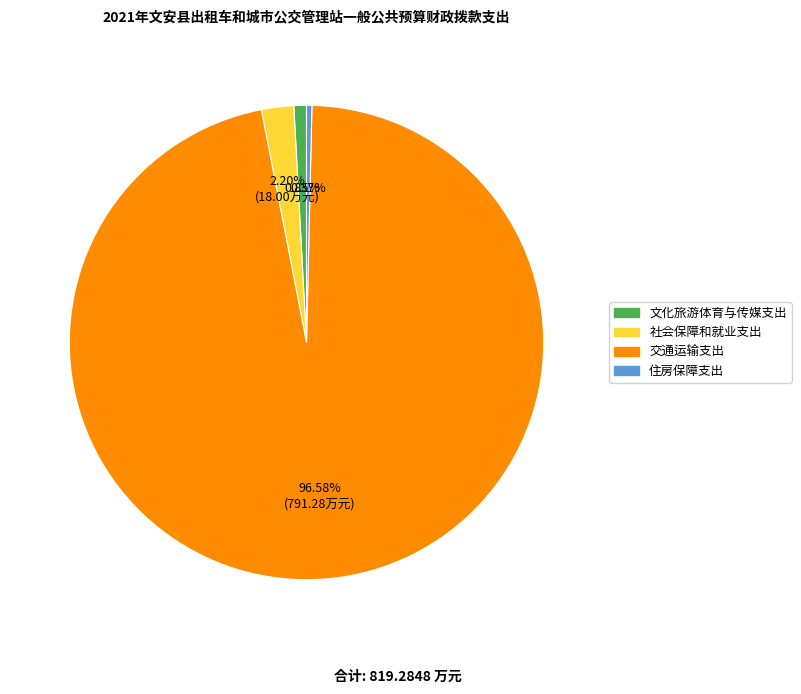

Does 住房保障支出 represent more than half of the total?

No